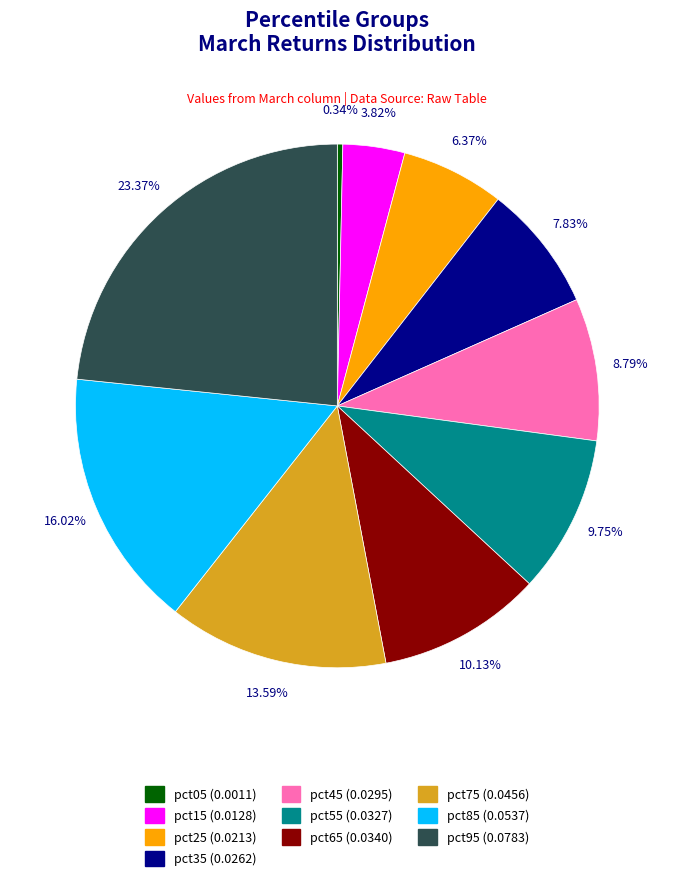

Is the sum of pct25 and pct35 greater than half?

No